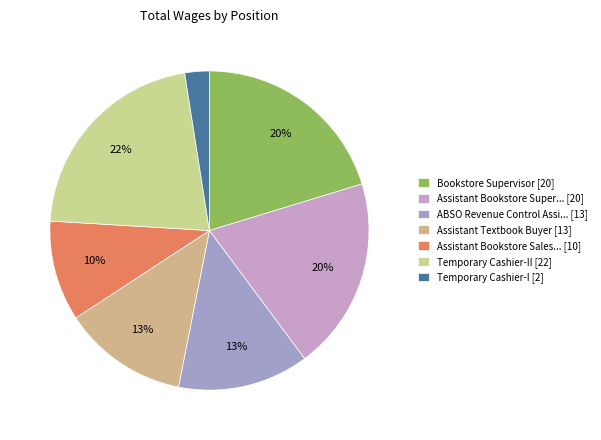

How many slices are in this pie chart?

7